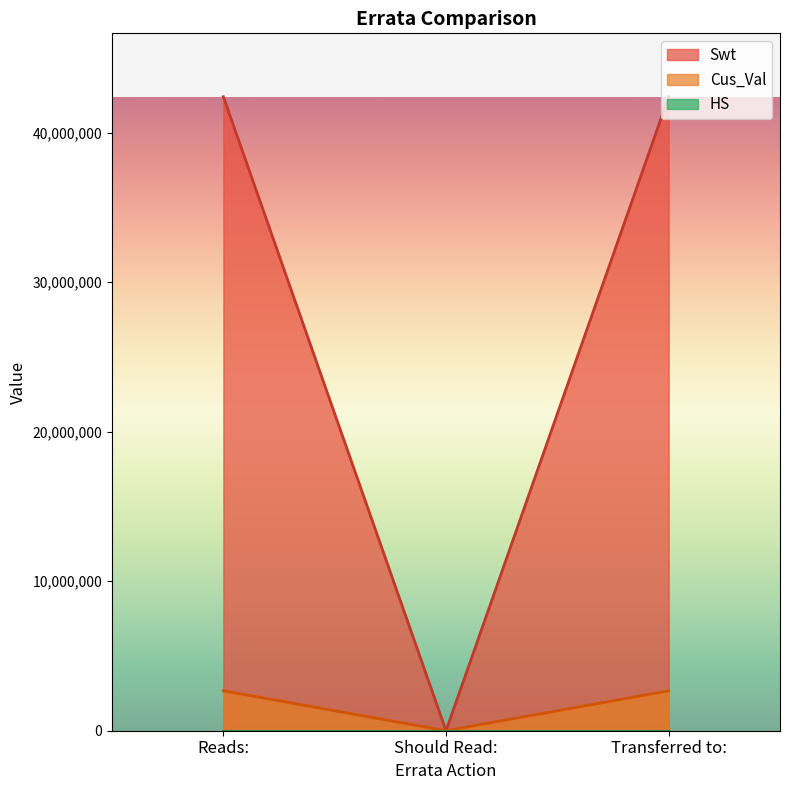

Which category has the highest value in the Swt series?

Reads: